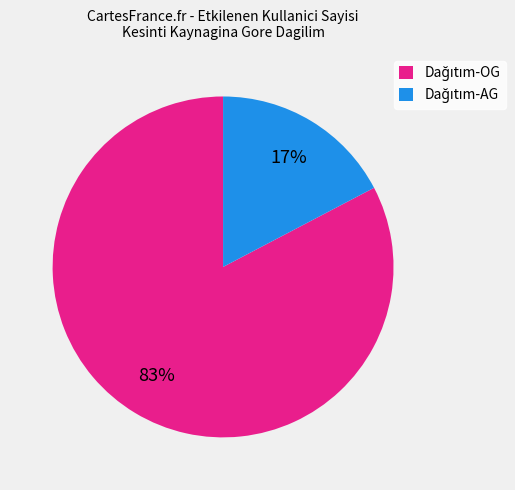

Does any single category account for the majority?

Yes